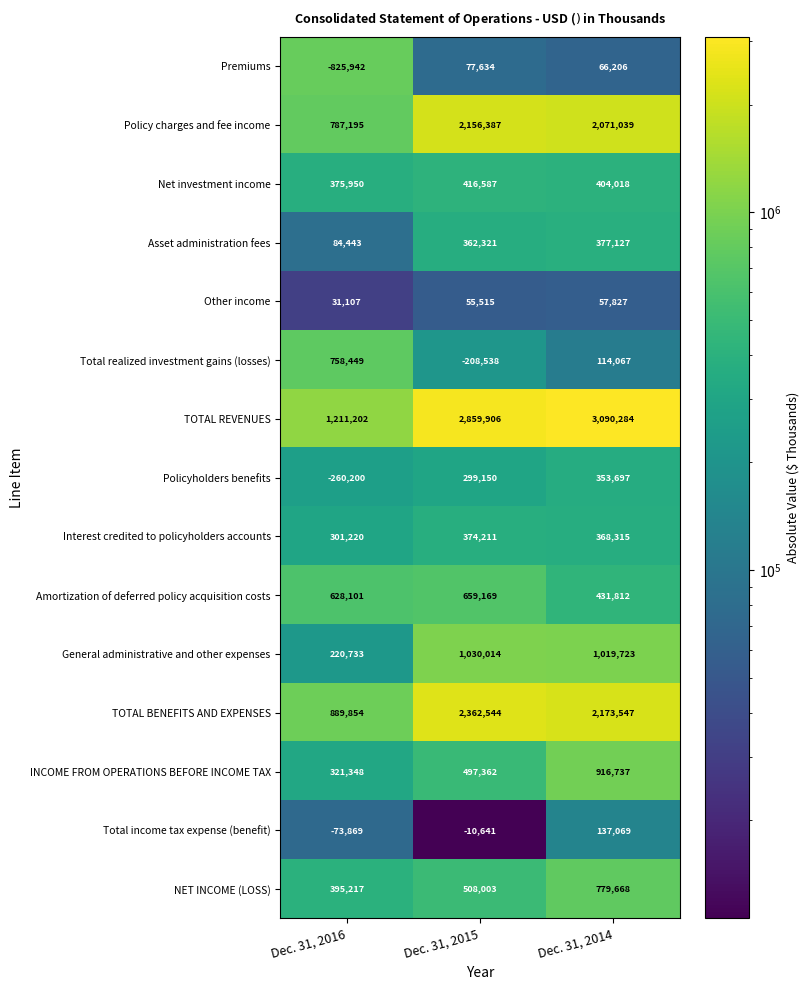

Which label corresponds to the largest value in the chart?

Dec. 31, 2014